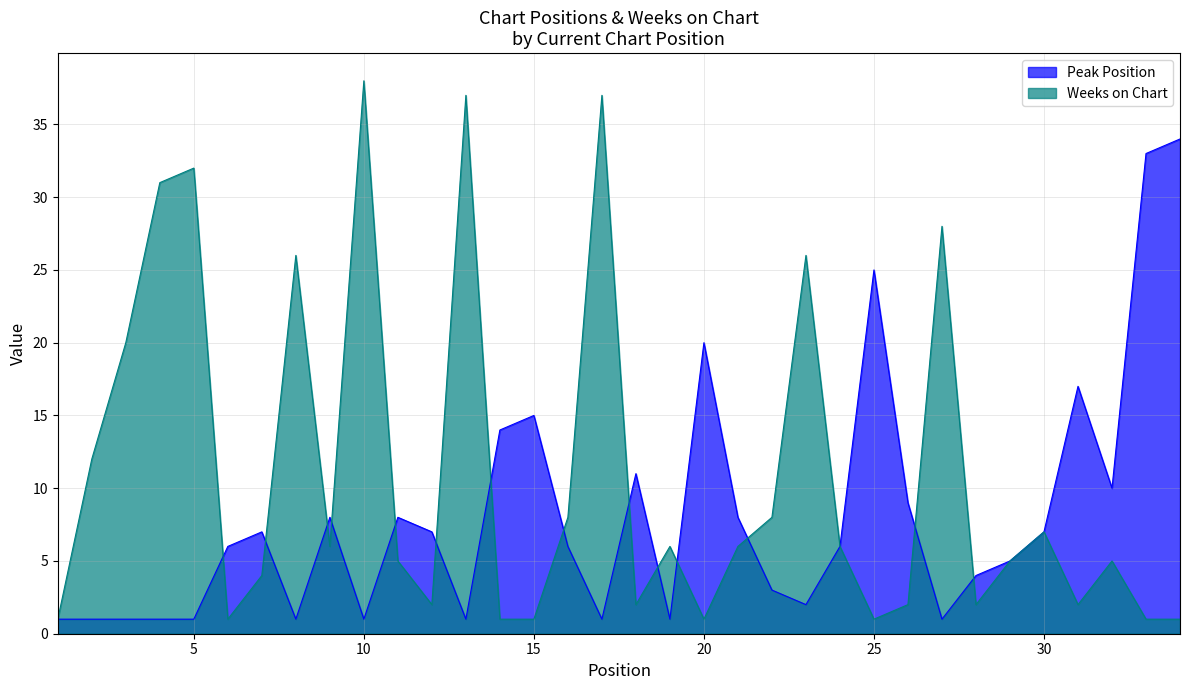

What is the difference between the Peak Position values at 6 and 33?

27